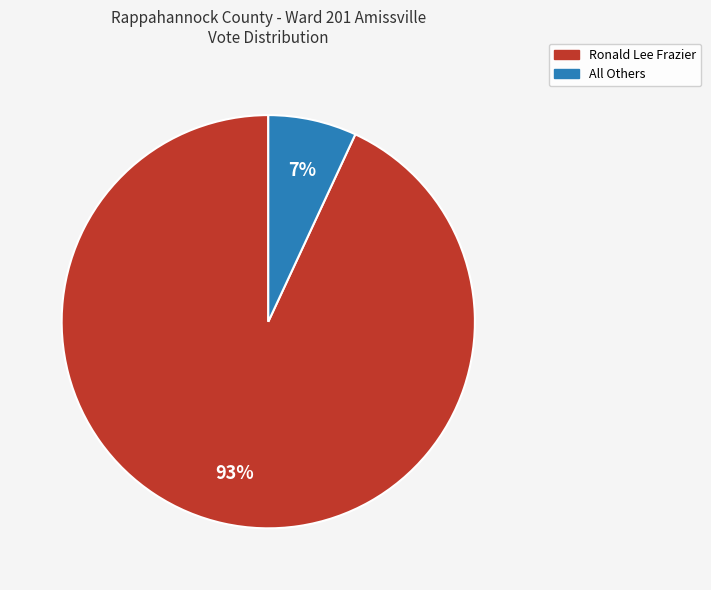

To the nearest percent, what is the combined percentage of Ronald Lee Frazier and All Others?

100%